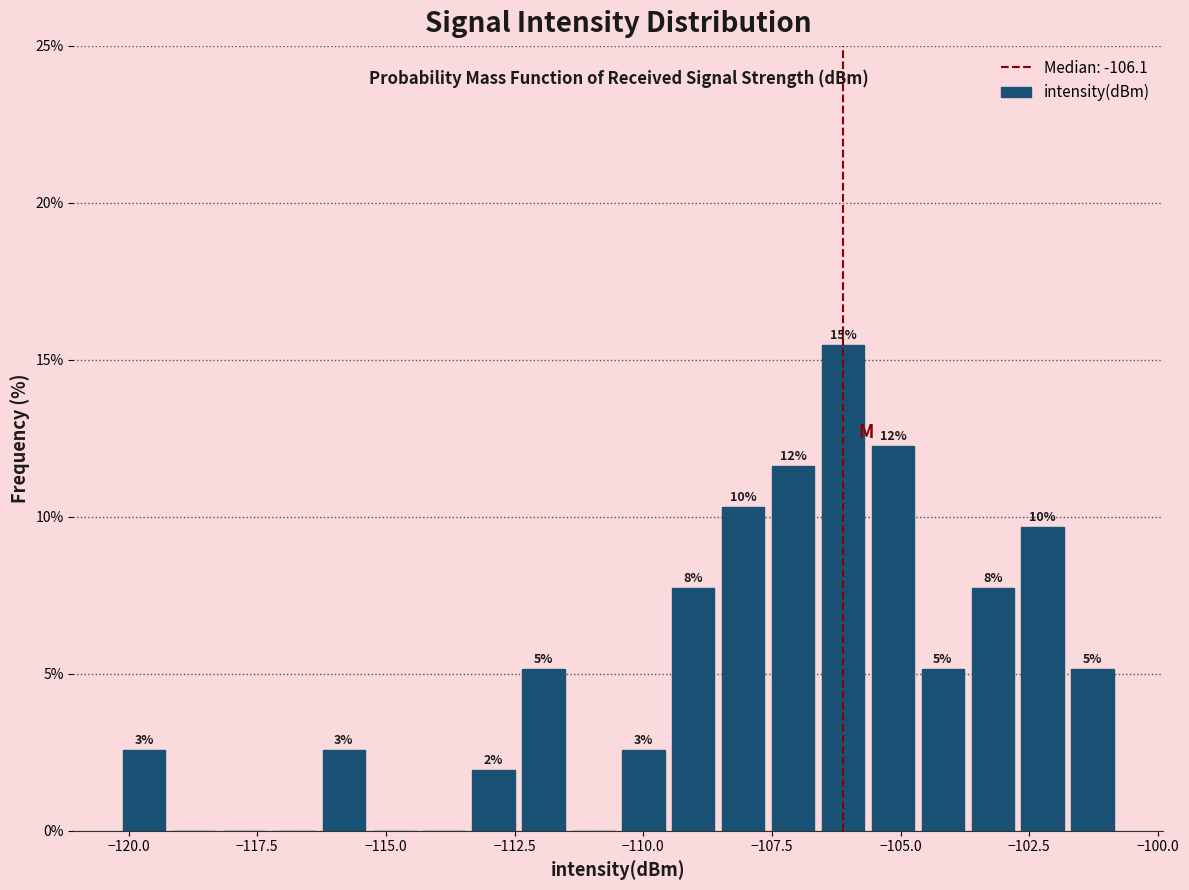

Around what value on the x-axis is the tallest bar? Give the approximate position of its centre, as read against the axis.

-106.0